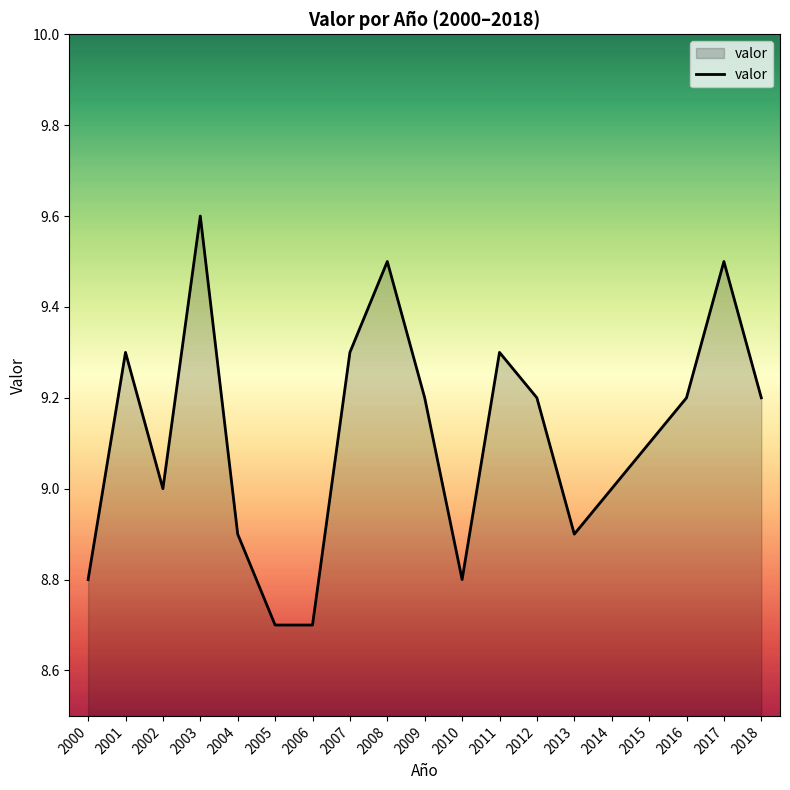

How many values are between 8 and 9?

8